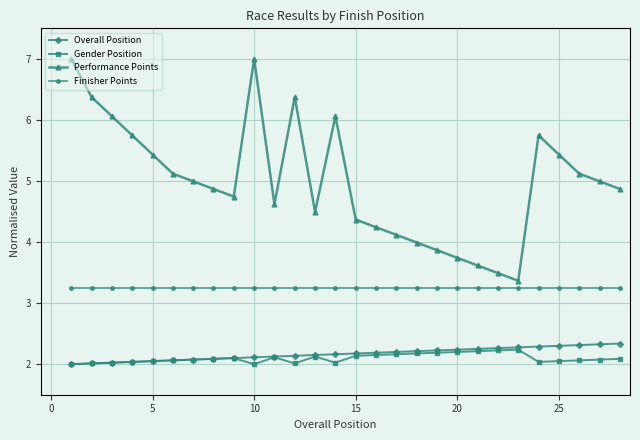

Which series has the largest total across all categories?

Performance Points